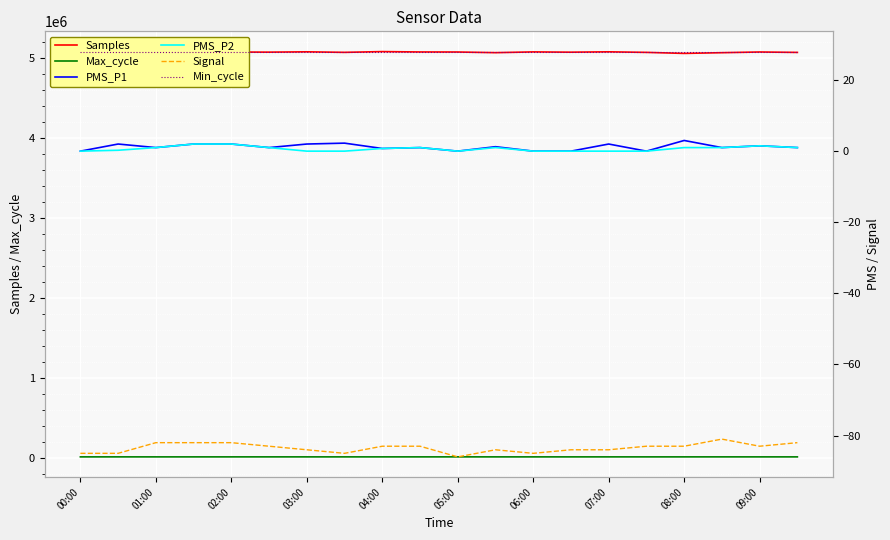

True or false: Max_cycle and Samples intersect in this chart.

False